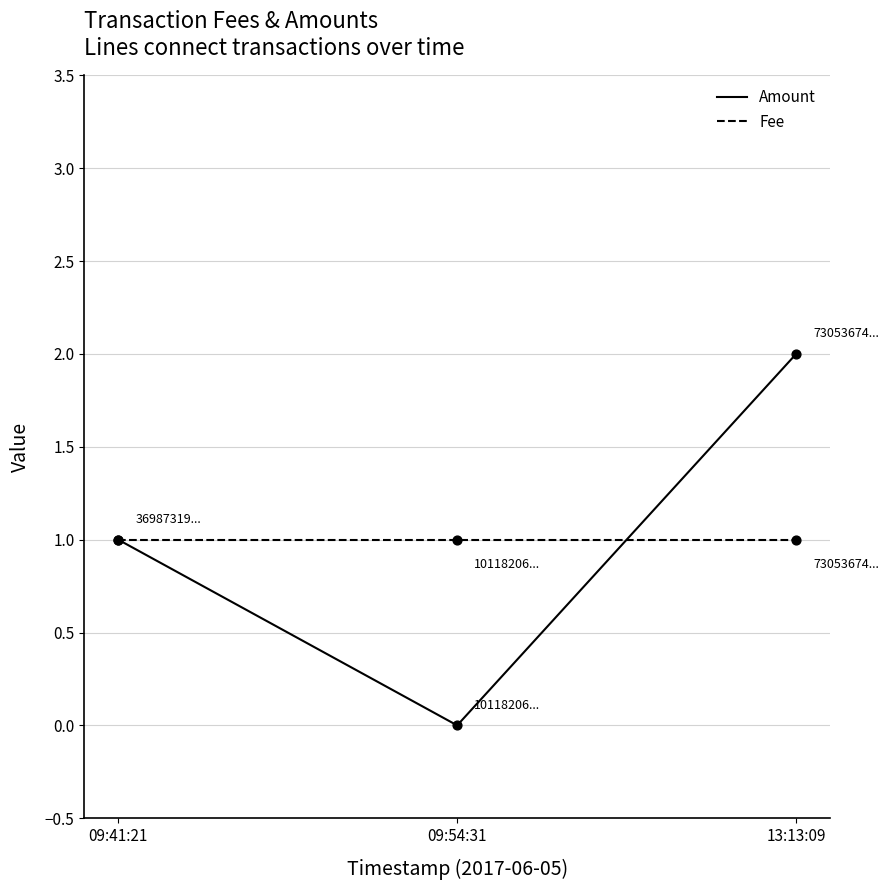

Between 09:41:21 and 09:54:31, which series saw the biggest shift?

Amount